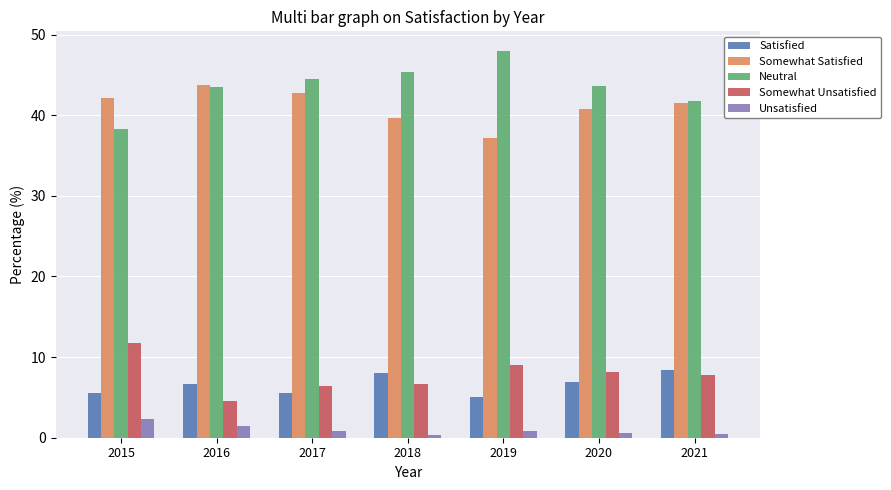

What is the minimum value for Neutral?

38.3